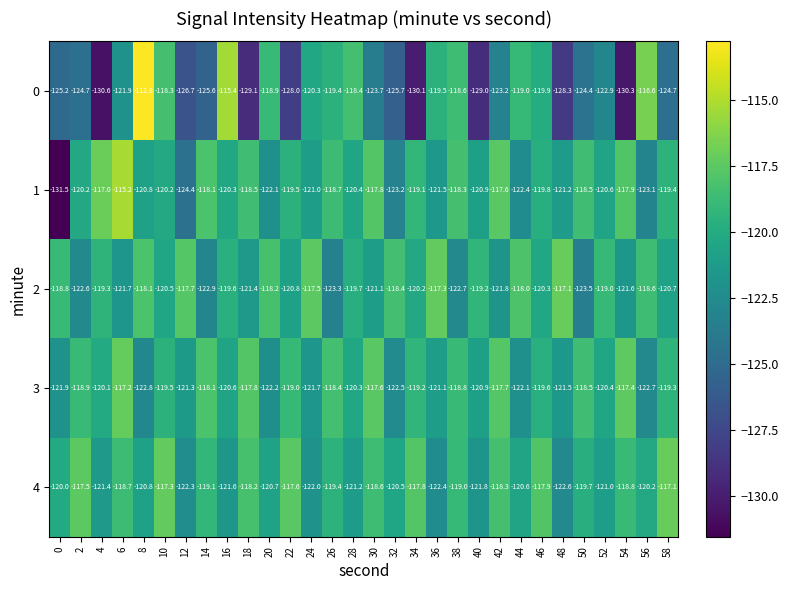

What is the greatest value displayed?

-112.8